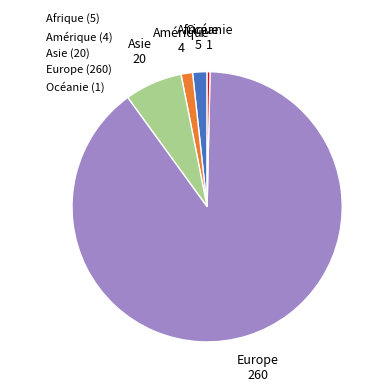

How many segments does this pie chart have?

5